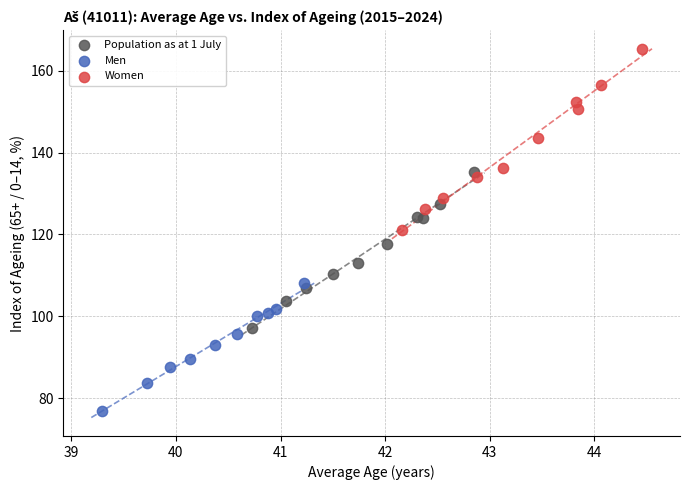

Which series has the largest Y range (max minus min)?

Women